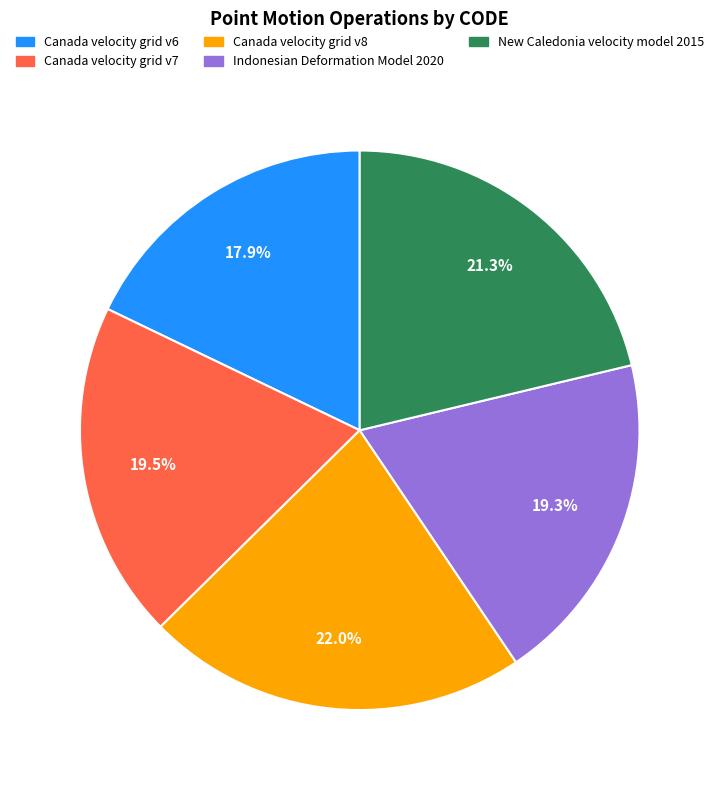

How many slices are in this pie chart?

5